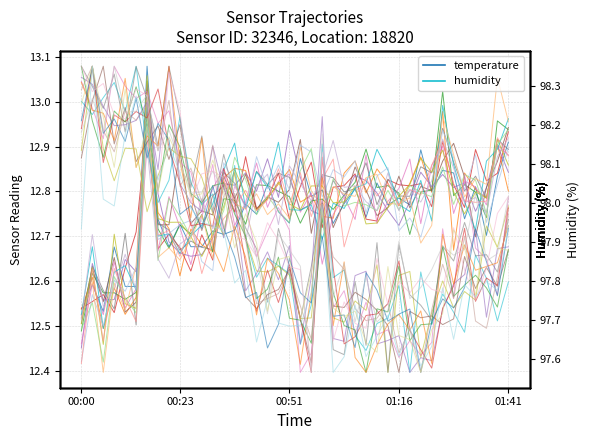

Which series changed the most between 15 and 31?

temperature